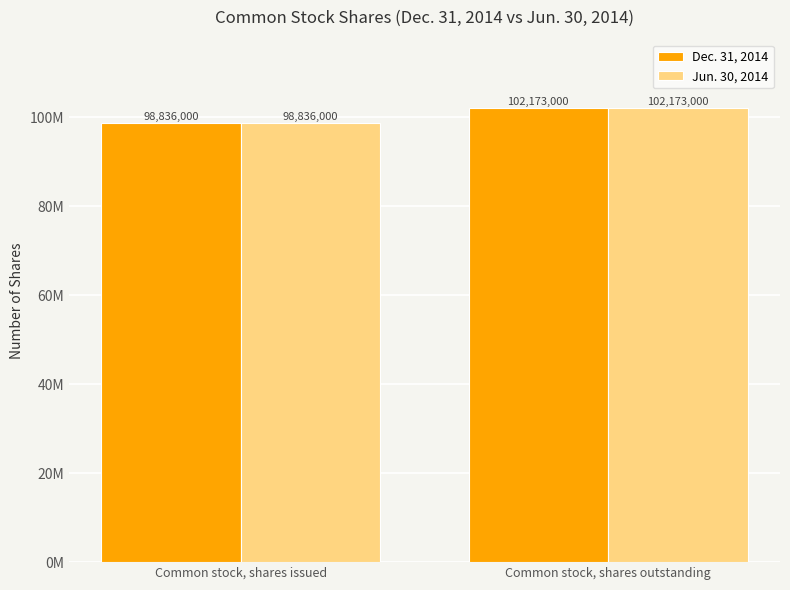

What is the sum of all Dec. 31, 2014 values?

201009000